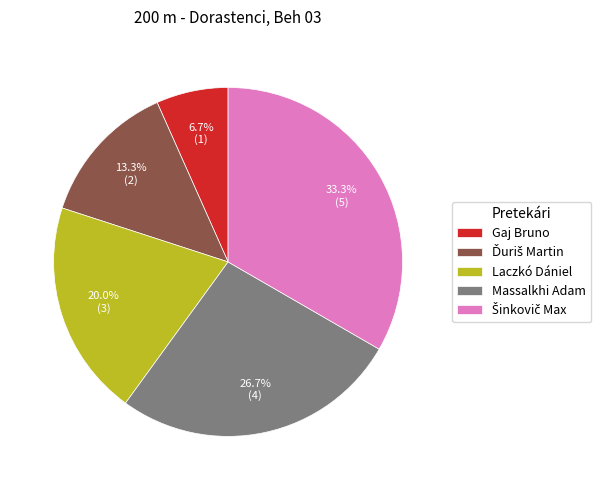

How many slices are in this pie chart?

5